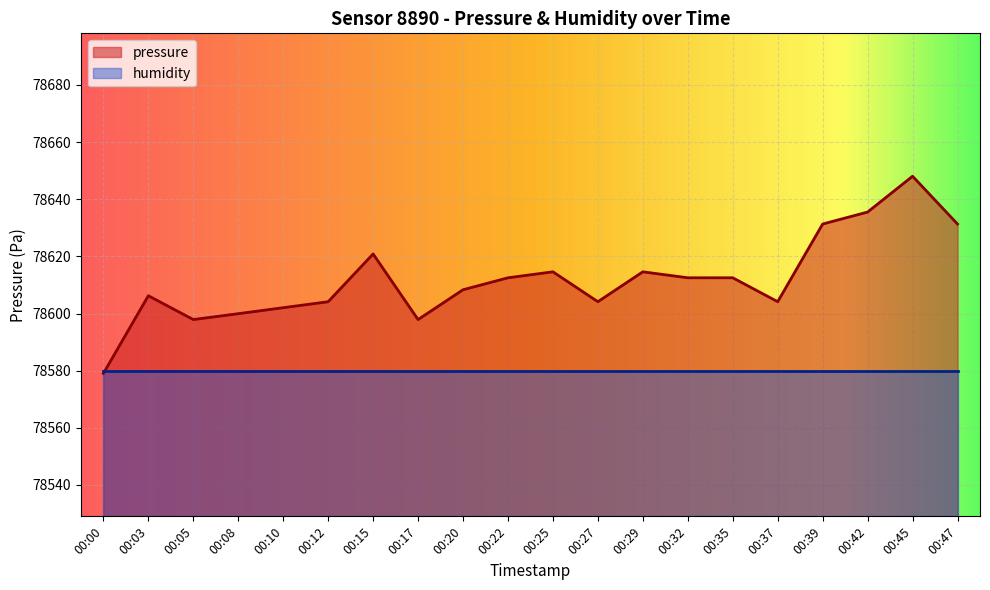

Approximately how many times larger is the value at 00:10 compared to 00:17?

1.0